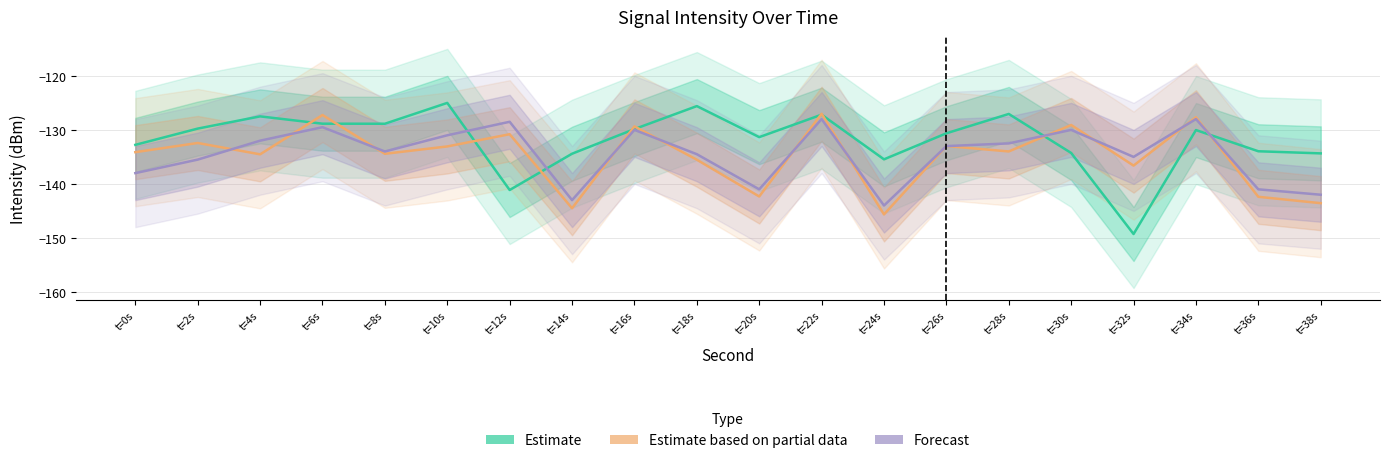

How many series are shown in this chart?

3